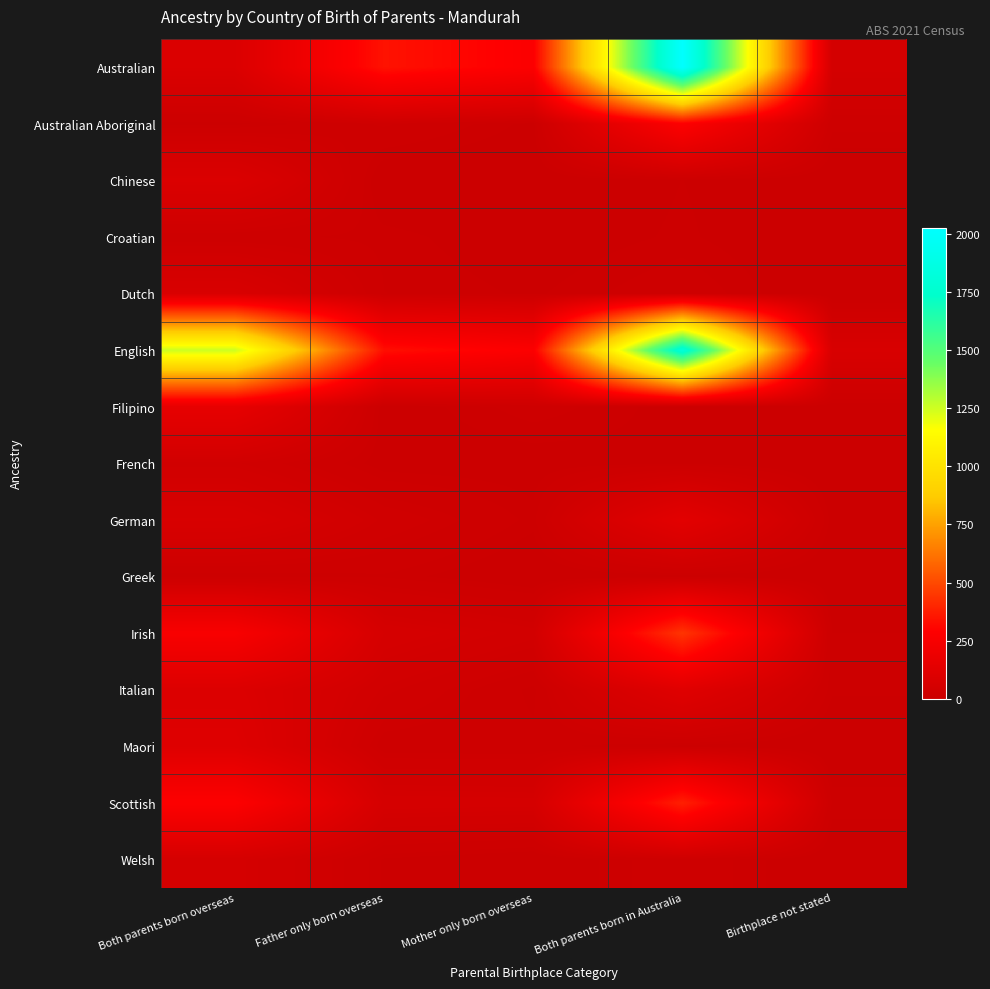

Rank the series by their maximum value, from lowest to highest.

Greek, Croatian, French, Welsh, Dutch, Chinese, Maori, Italian, German, Filipino, Australian Aboriginal, Scottish, Irish, English, Australian